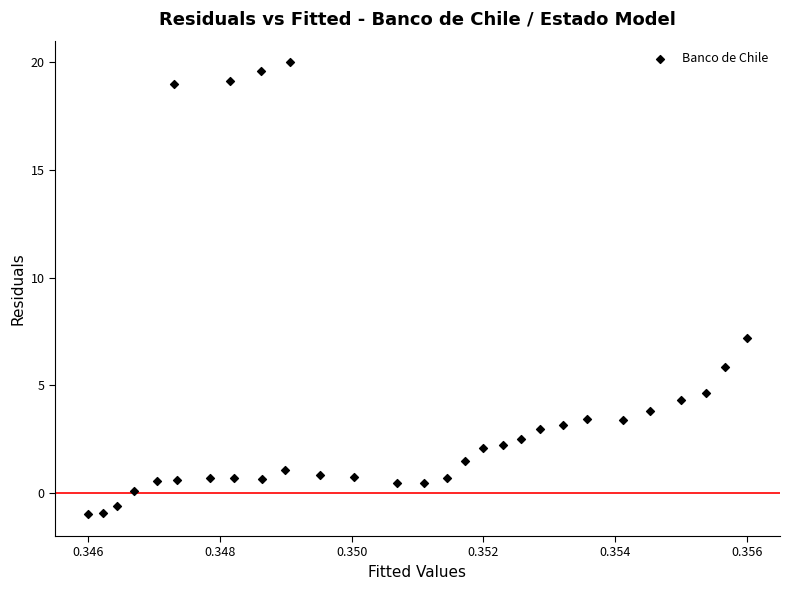

What Y value in the scatter plot is closest to 9?

7.2